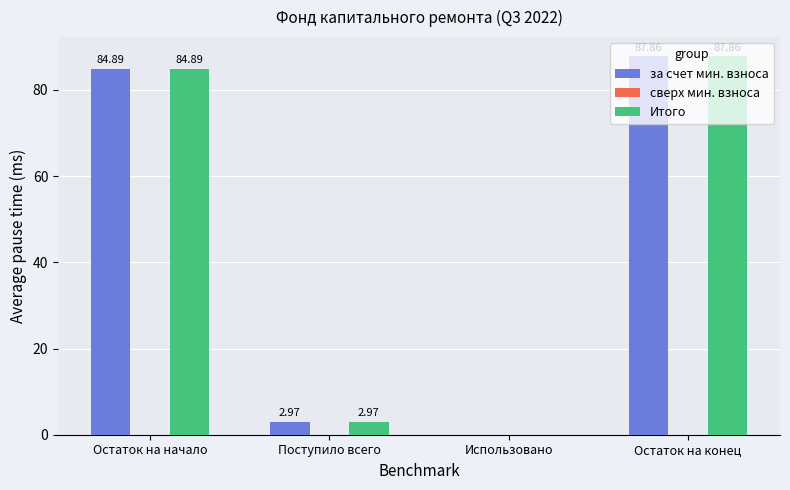

Which category has the highest value in the за счет мин. взноса series?

Остаток на конец